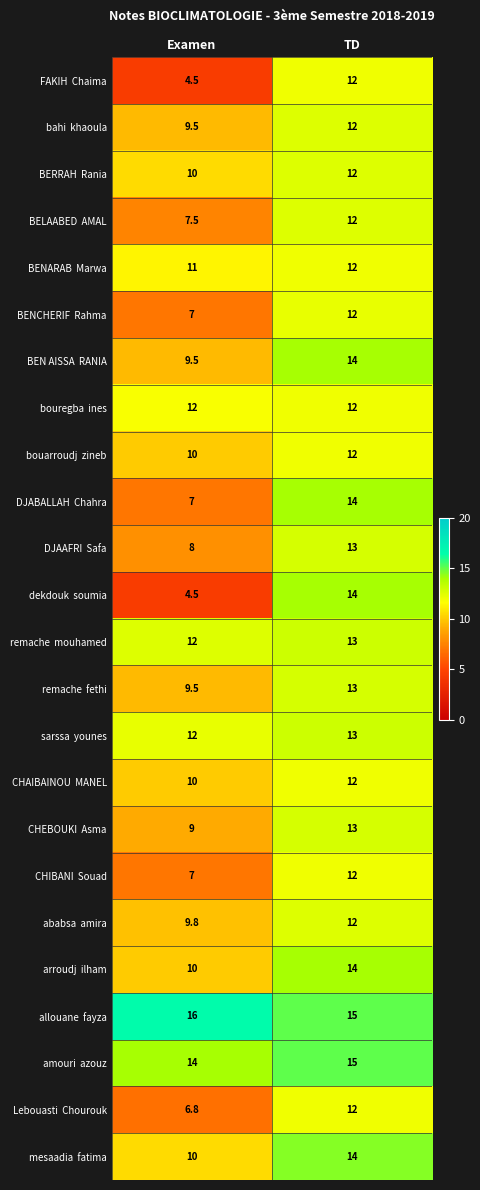

What is the difference between the highest and lowest values at Examen?

11.5